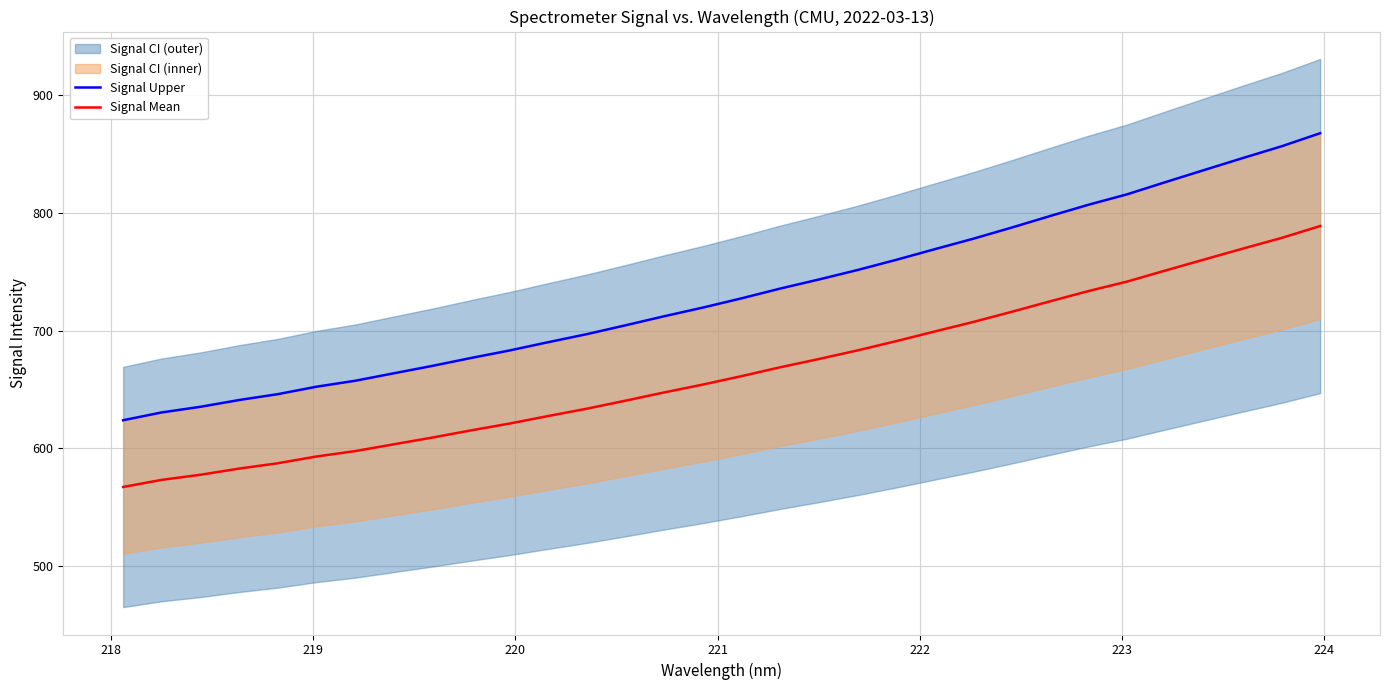

How many data points in Signal Mean are less than 661?

16